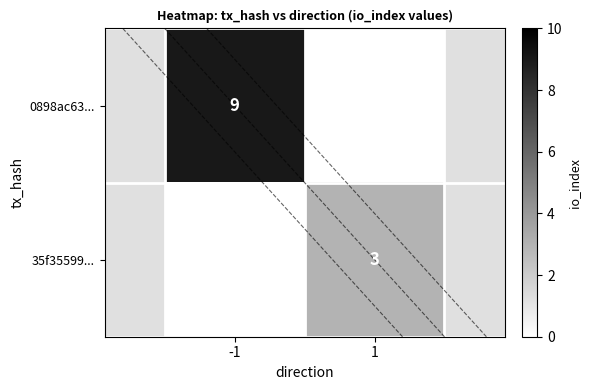

The 35f35599... series shows 3 at 1. True or false?

True